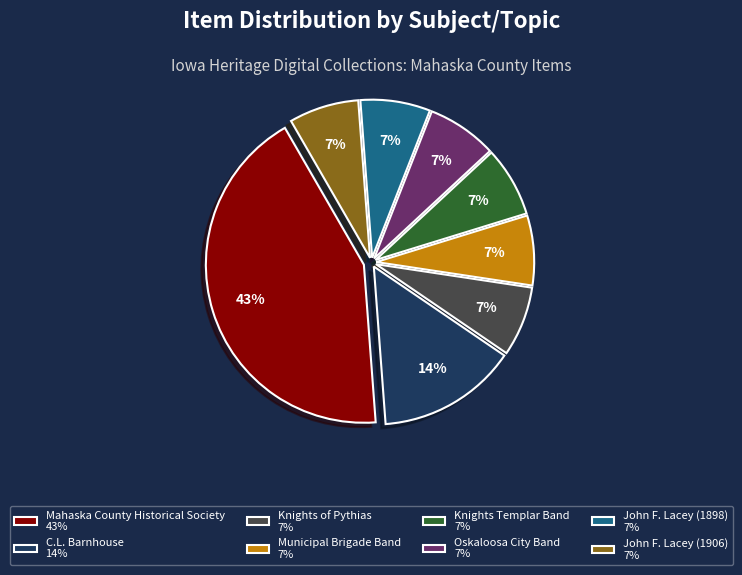

Count the number of slices in the pie.

8